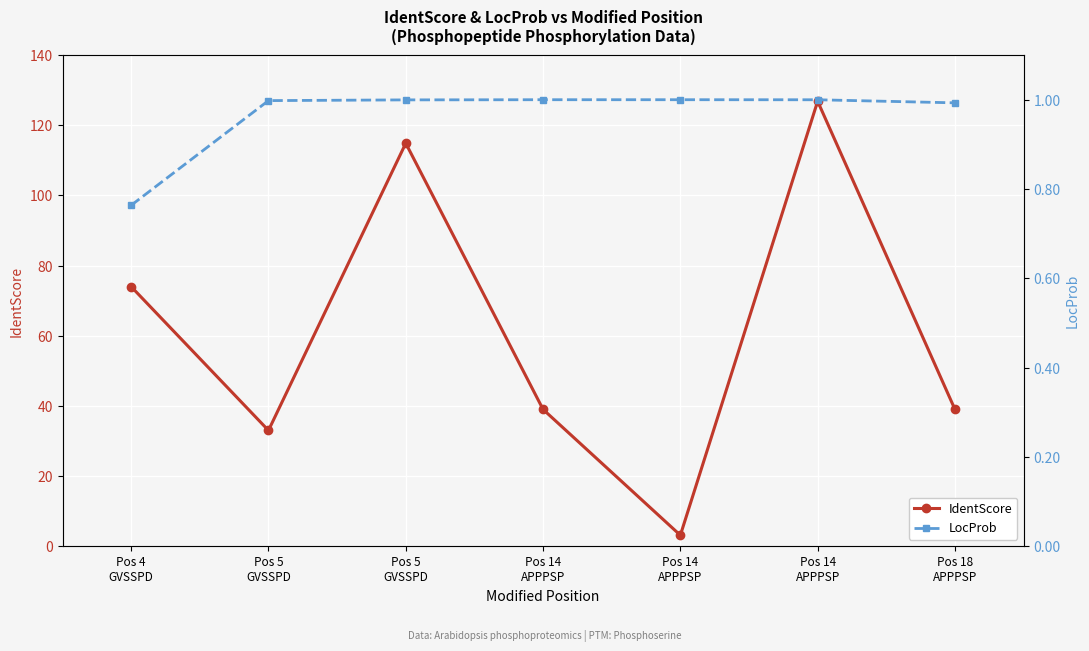

Which category has the lowest value across all series?

Pos 4
GVSSPD